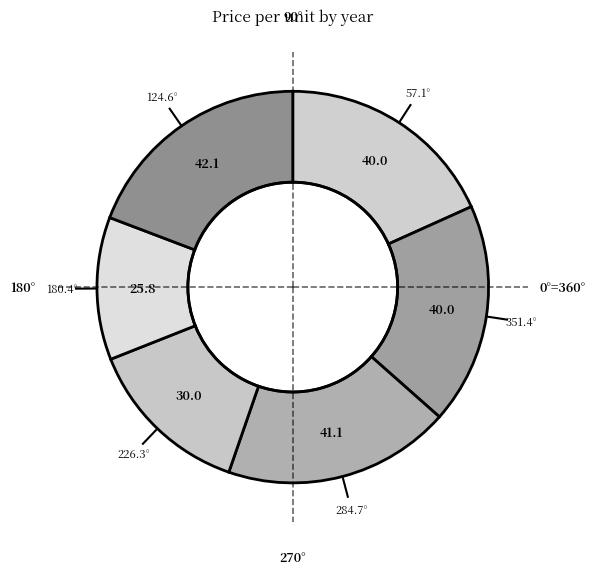

How many segments does this pie chart have?

6